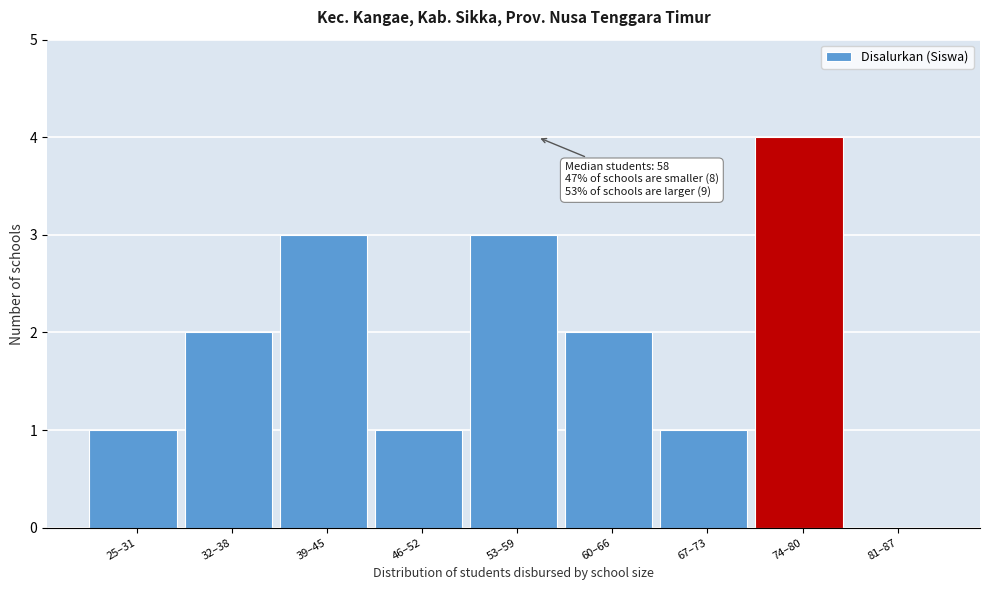

Reading right to left, transcribe all the data shown in this chart.

81–87=0	74–80=4	67–73=1	60–66=2	53–59=3	46–52=1	39–45=3	32–38=2	25–31=1